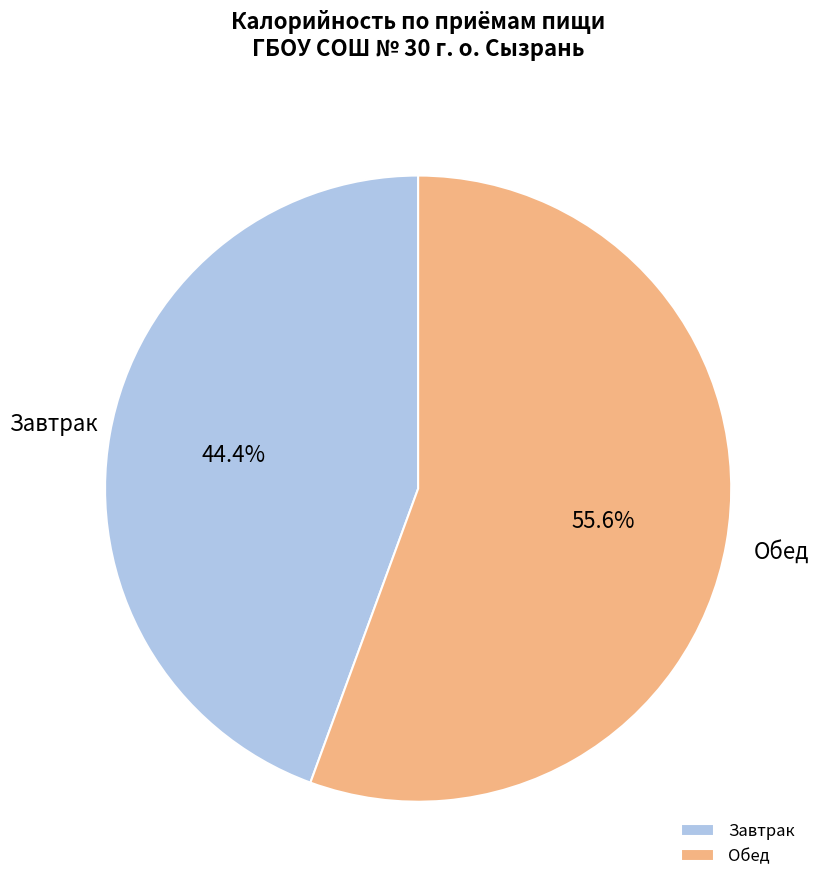

Which category has the biggest portion of the pie?

Обед